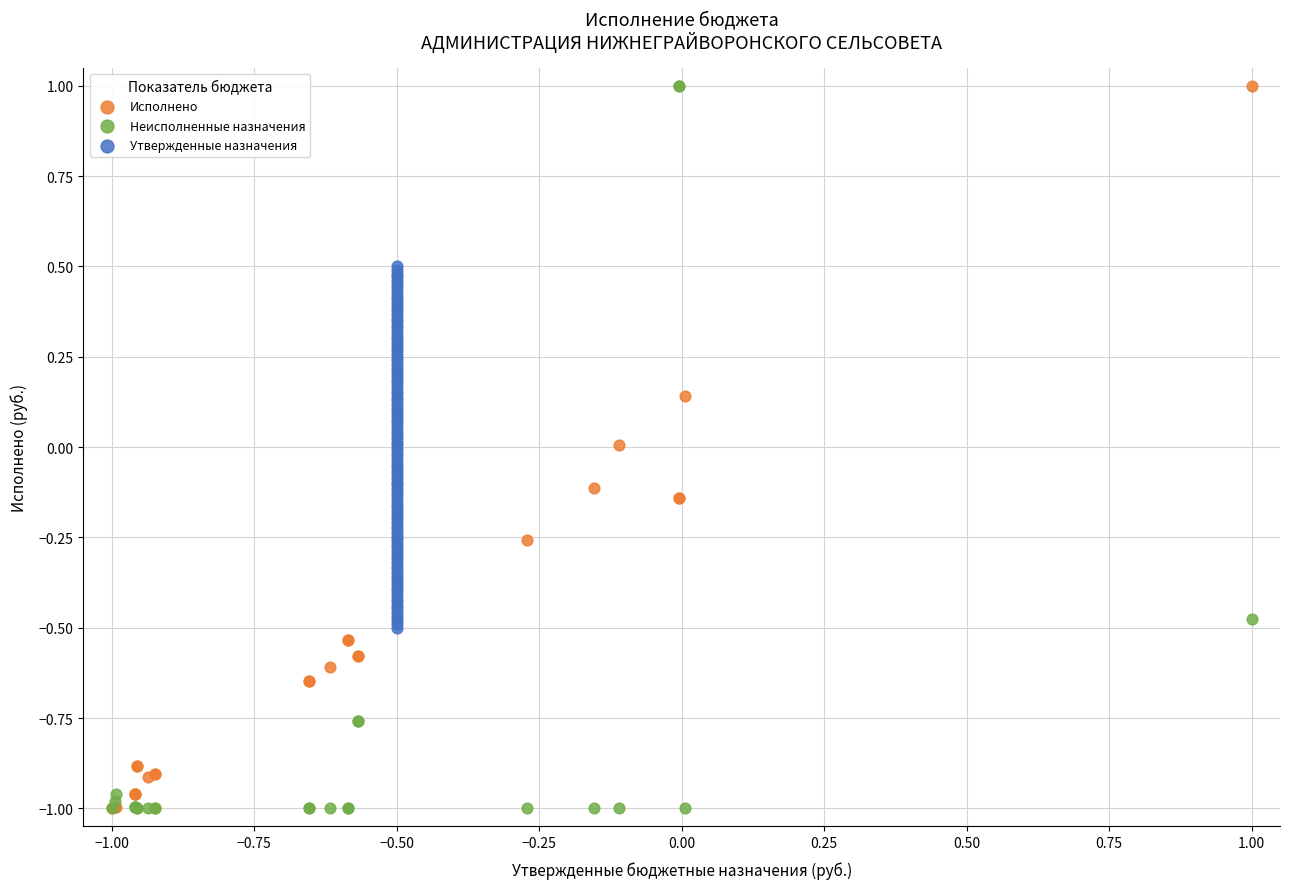

What are all the series names shown in the legend?

Исполнено, Неисполненные назначения, Утвержденные назначения